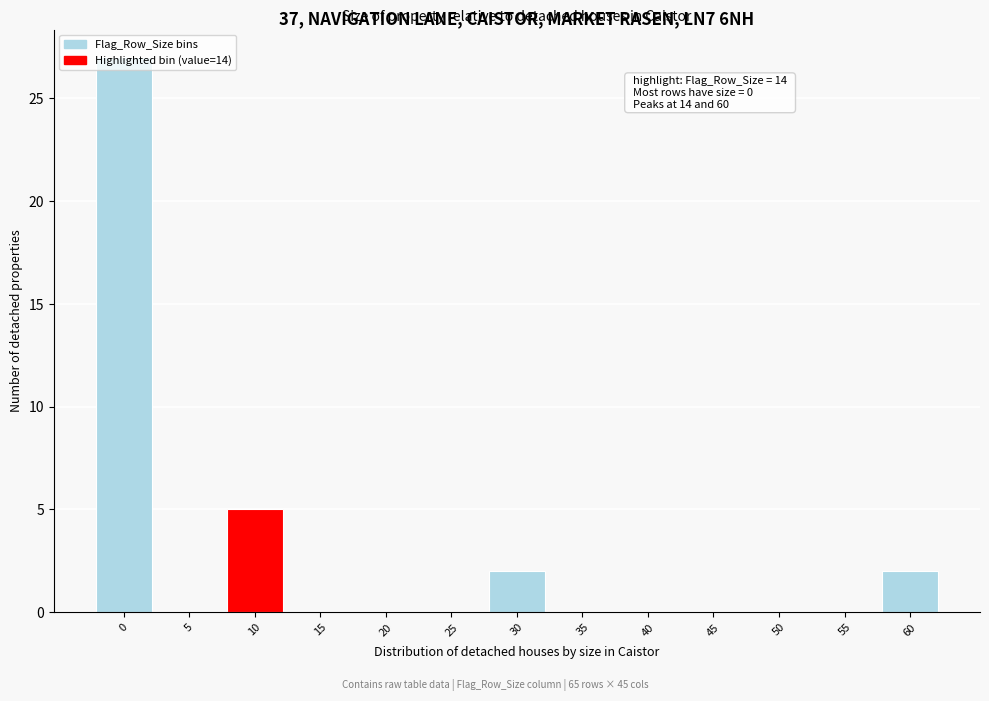

At which label is the value closest to 13?

10